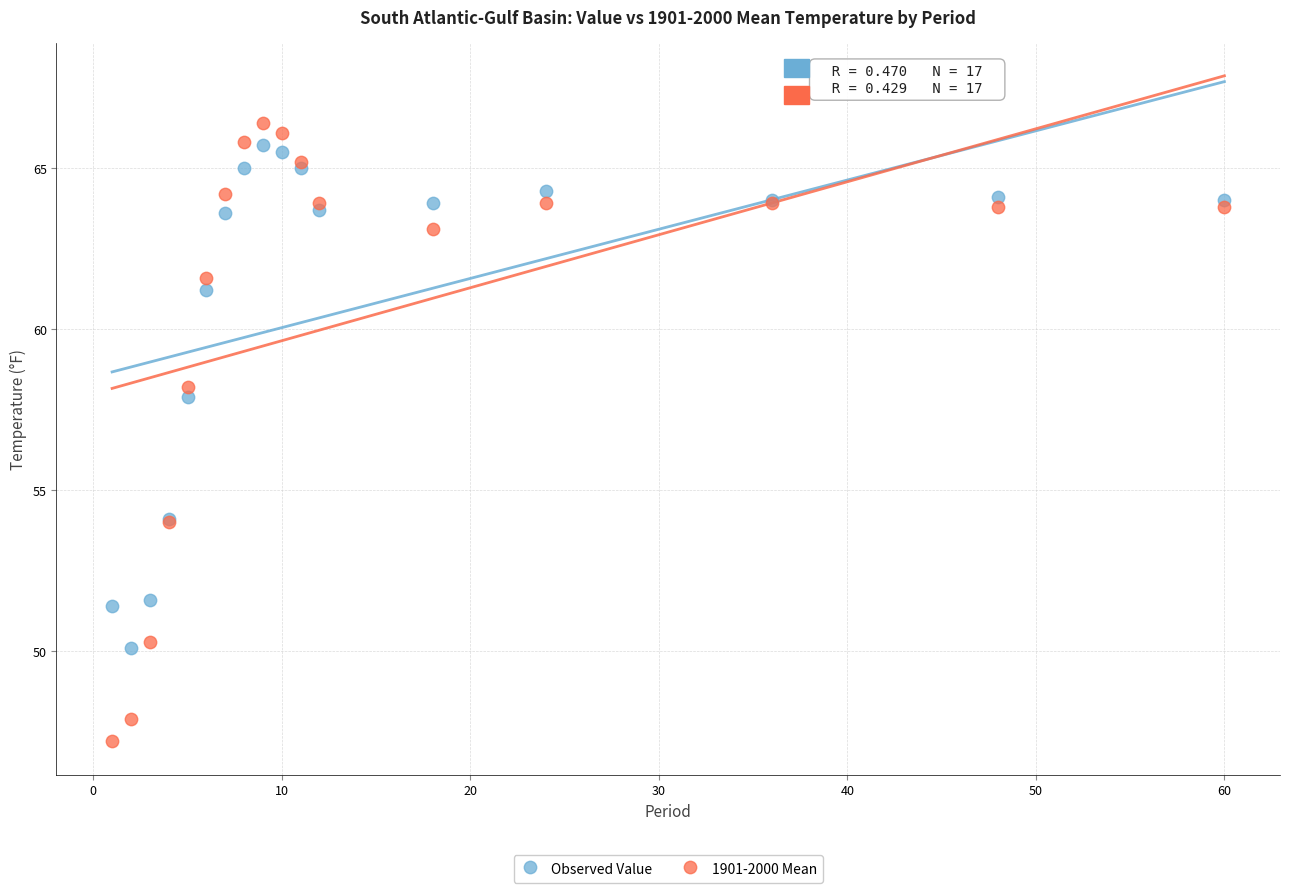

What are all the series names shown in the legend?

Observed Value, 1901-2000 Mean